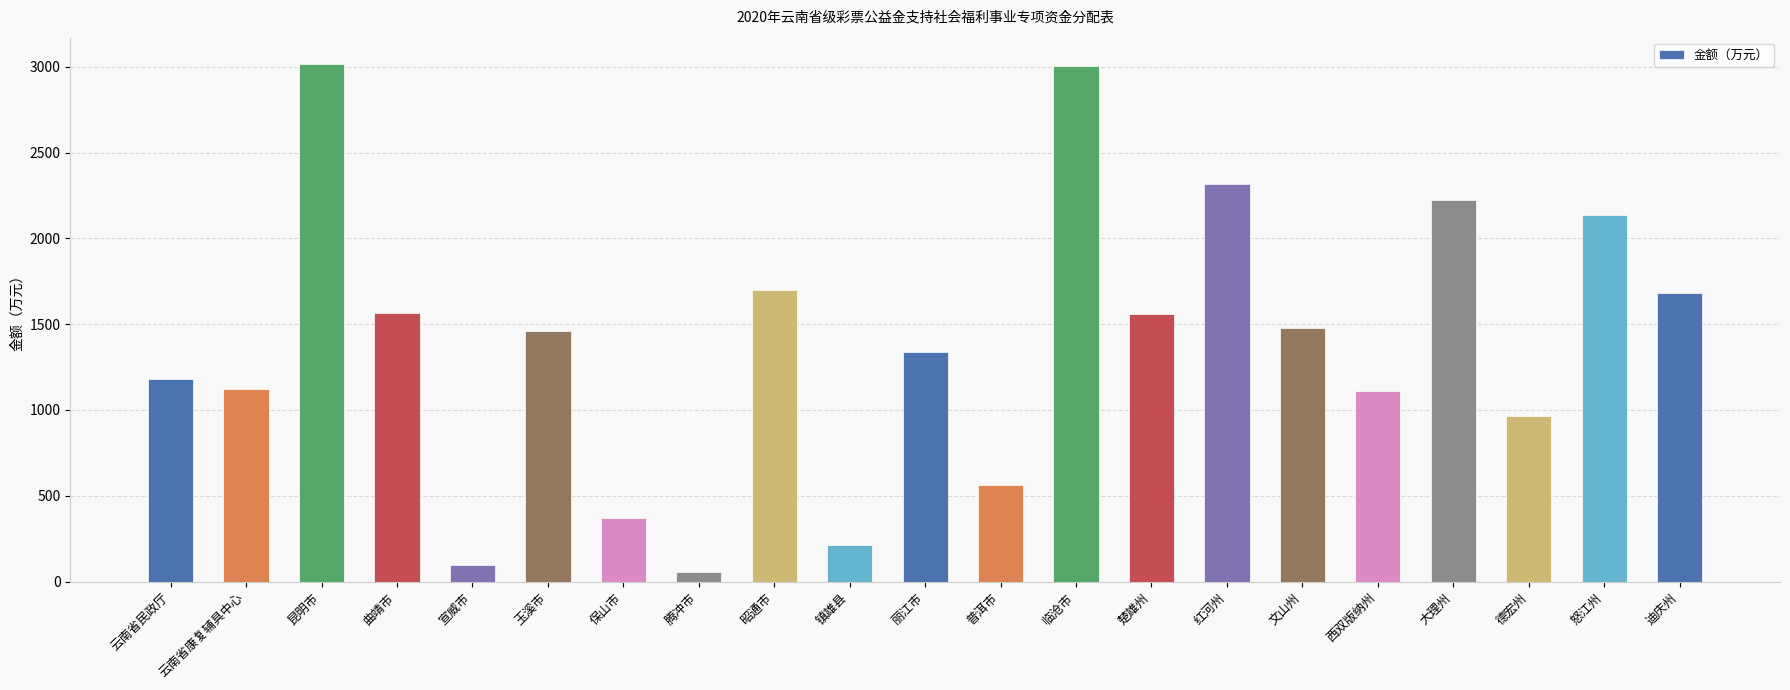

What is the maximum value shown in the chart?

3019.5